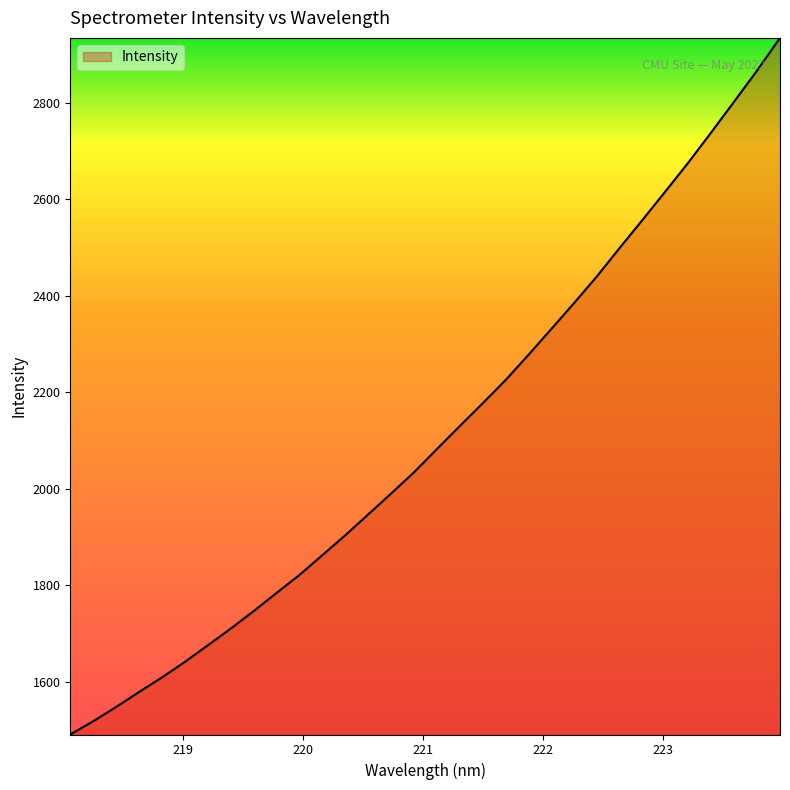

What is the difference between the maximum and minimum values?

1442.4